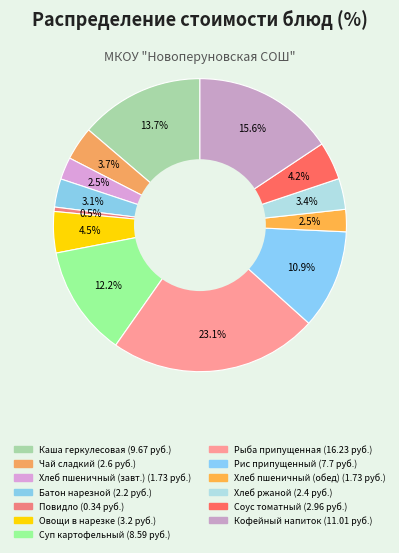

Rank the categories by value from lowest to highest.

Повидло, Хлеб пшеничный (завтрак), Хлеб пшеничный (обед), Батон нарезной, Хлеб ржаной, Чай сладкий, Соус томатный, Овощи в нарезке, Рис припущенный, Суп картофельный с фасолью, Каша геркулесовая молочная, Кофейный напиток, Рыба припущенная с маслом